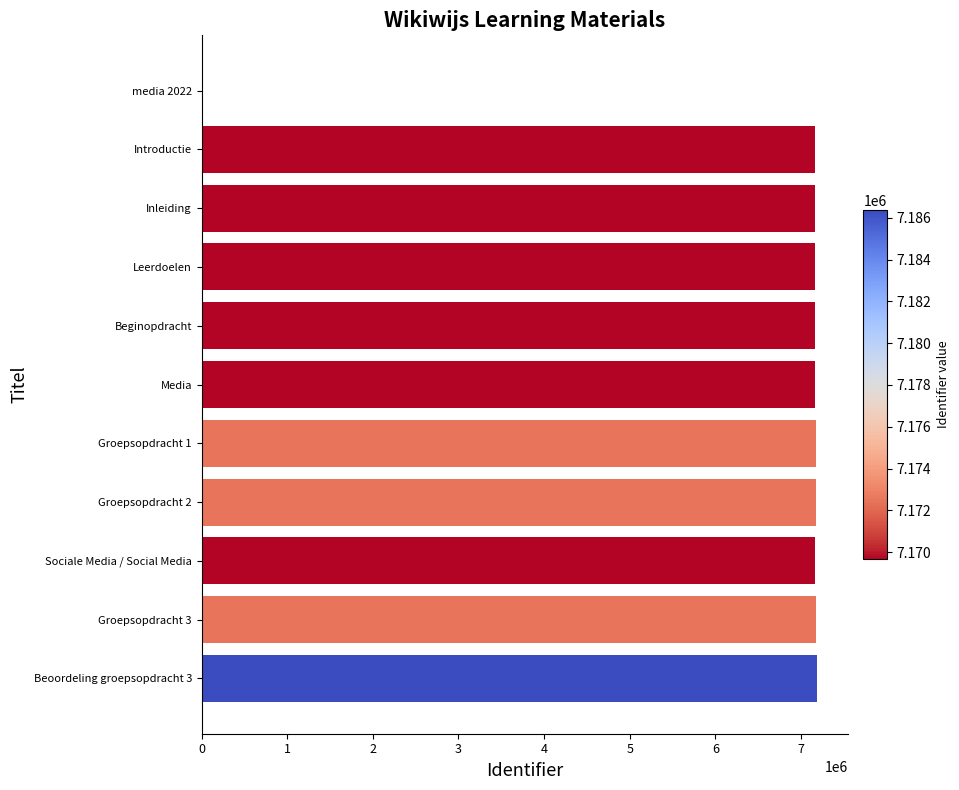

What is the ratio of the value at Media to the value at Inleiding?

1.0